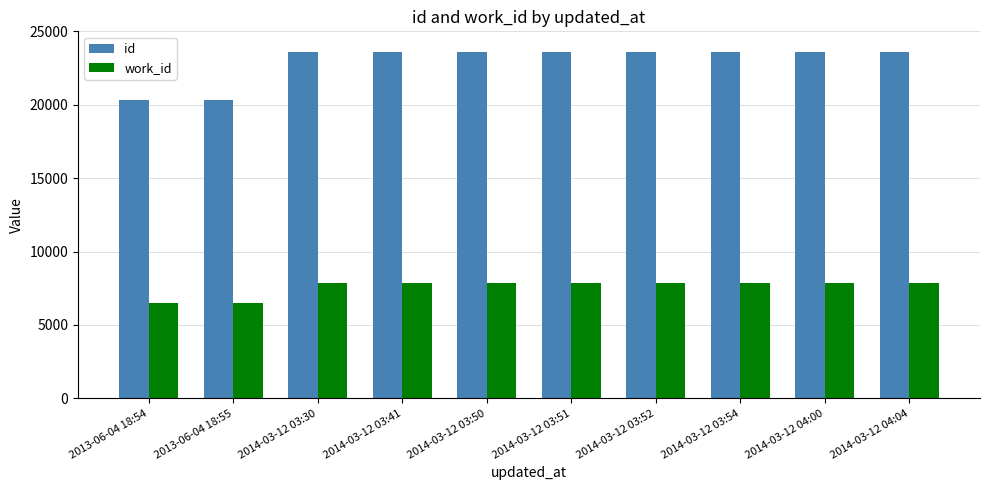

Is the value of work_id at 2013-06-04 18:54 greater than the value of id at 2014-03-12 03:30?

No